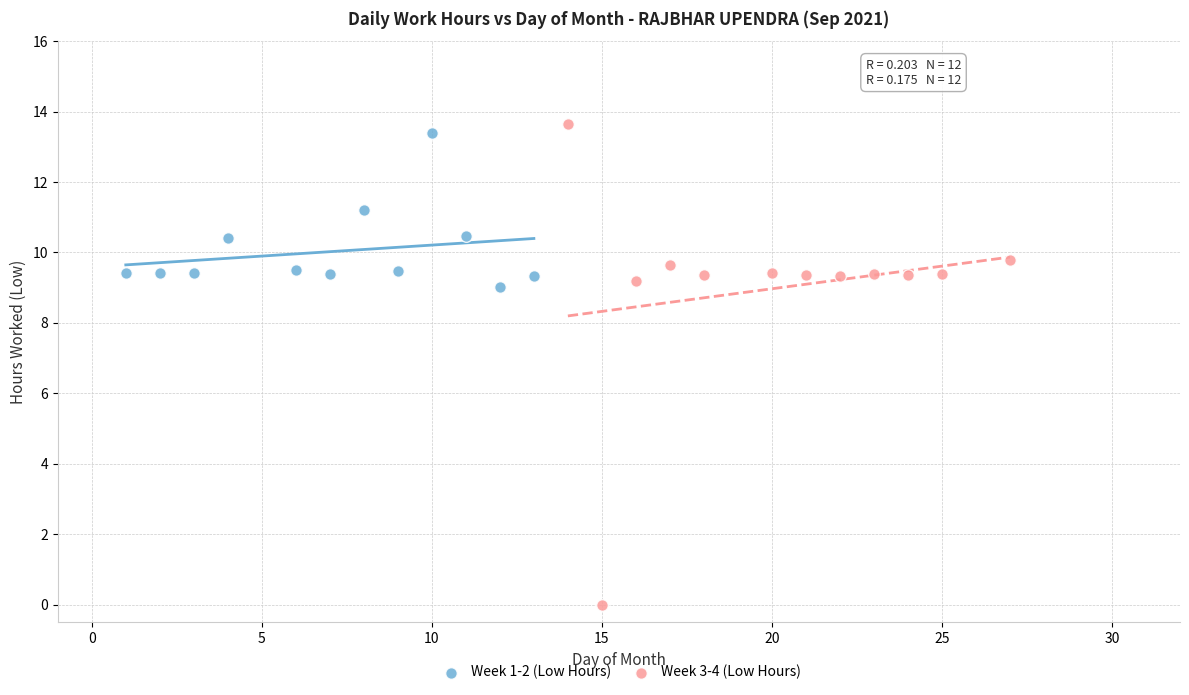

What are all the series names shown in the legend?

Week 1-2 (Low Hours), Week 3-4 (Low Hours)